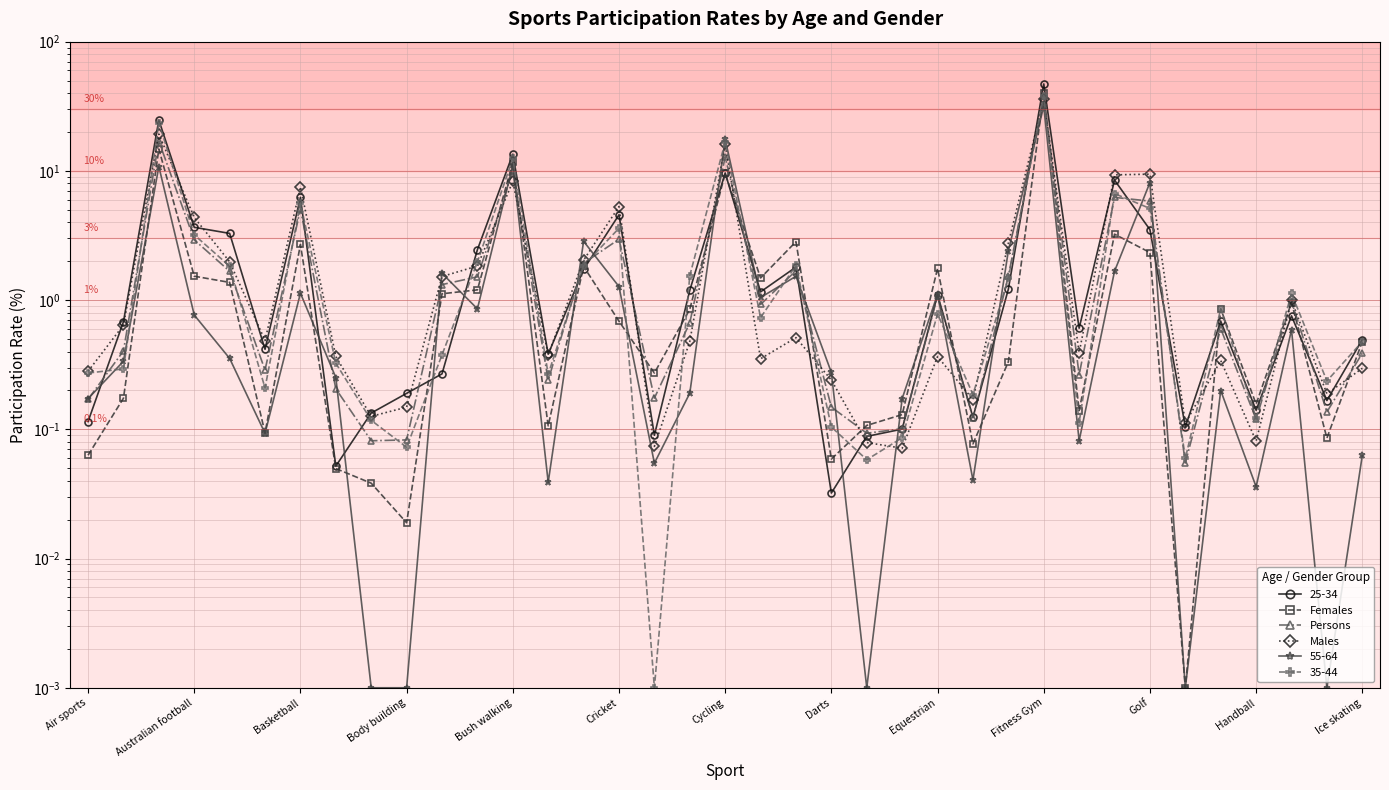

Is this an area chart (filled region under the line)?

No